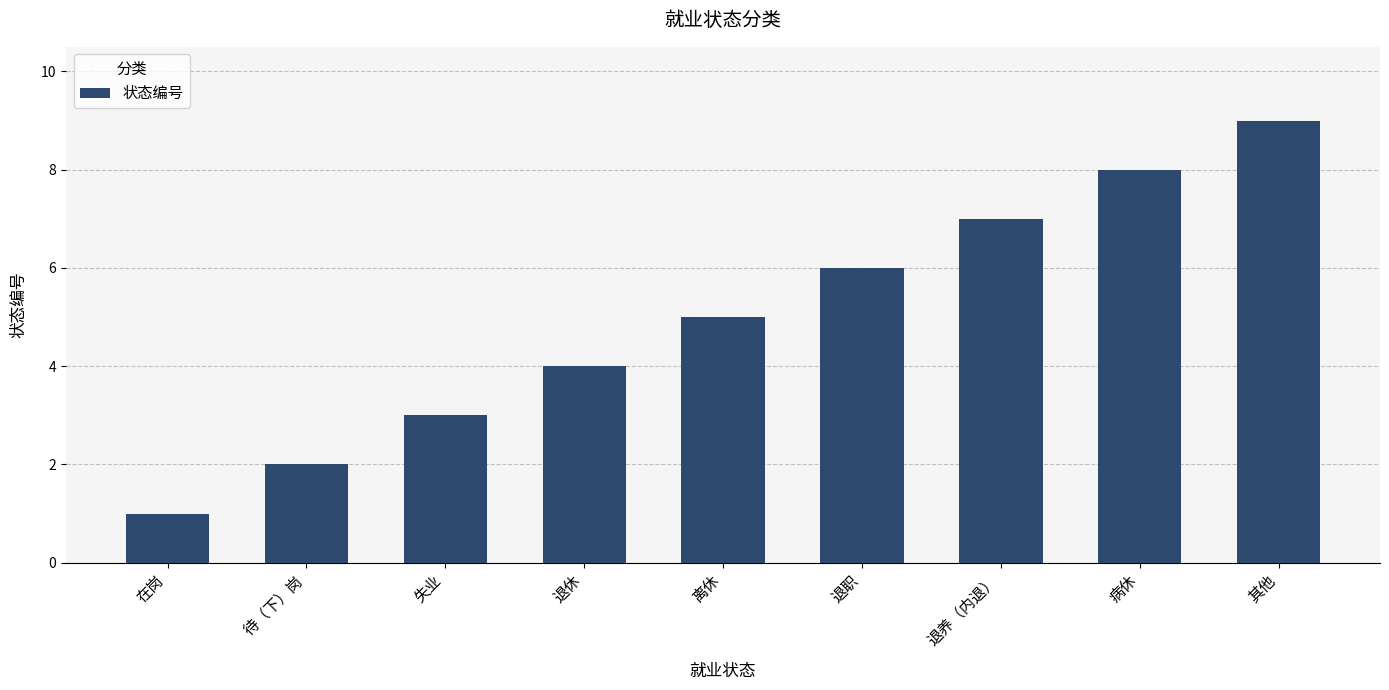

Is it true that the value at 其他 is 9?

True